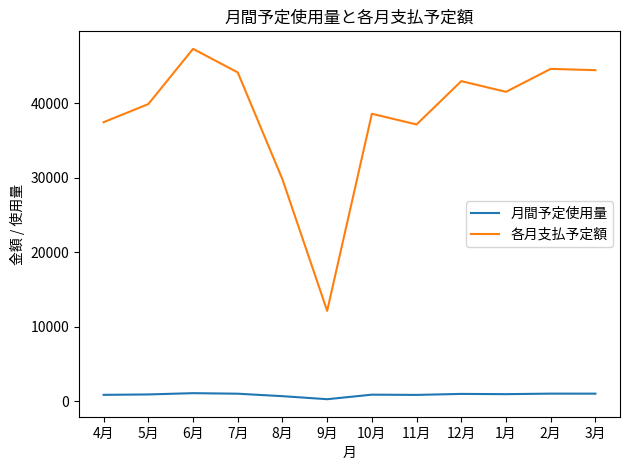

Which series has the widest spread of values?

各月支払予定額